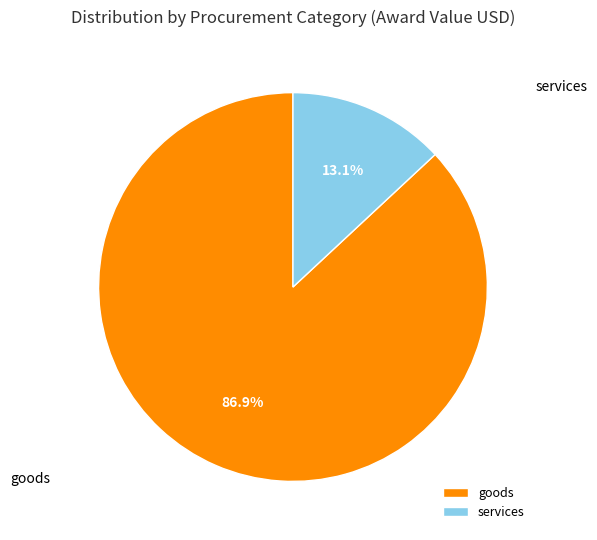

To the nearest percent, what percentage of the pie is goods?

87%